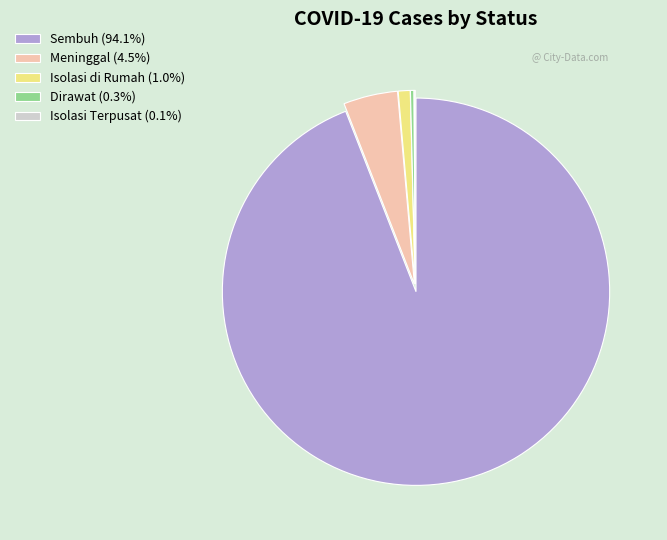

Approximately how many times larger is the value at Meninggal (4.5%) compared to Dirawat (0.3%)?

15.2